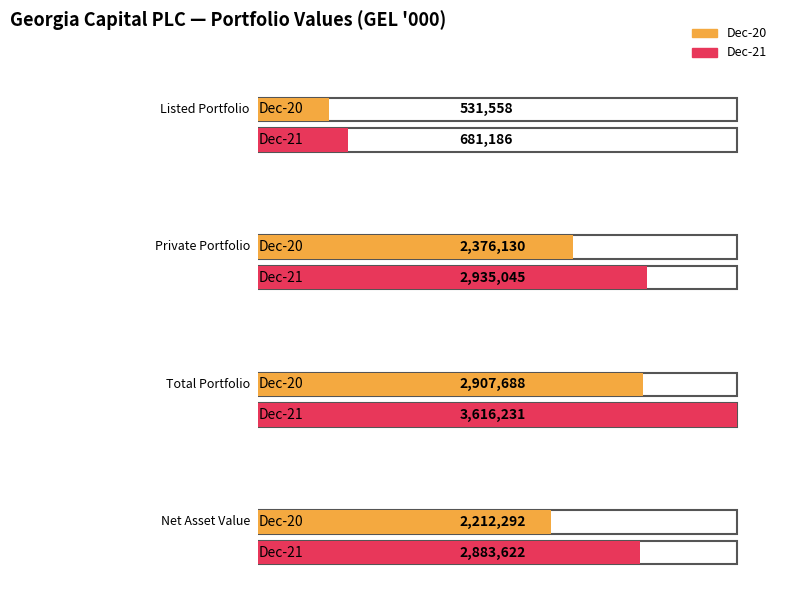

Reading left to right, transcribe all the data shown in this chart.

Dec-20: 531558.0	2376130.0	2907688.0	2212292.0
Dec-21: 681186.0	2935045.0	3616231.0	2883622.0
Change %: 0.3	0.2	0.2	0.3